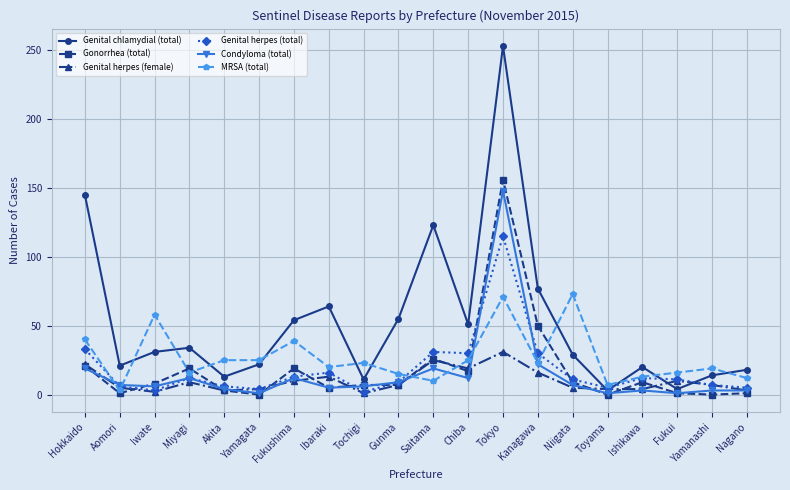

At which label is Genital chlamydial (total) closest to 128?

Saitama